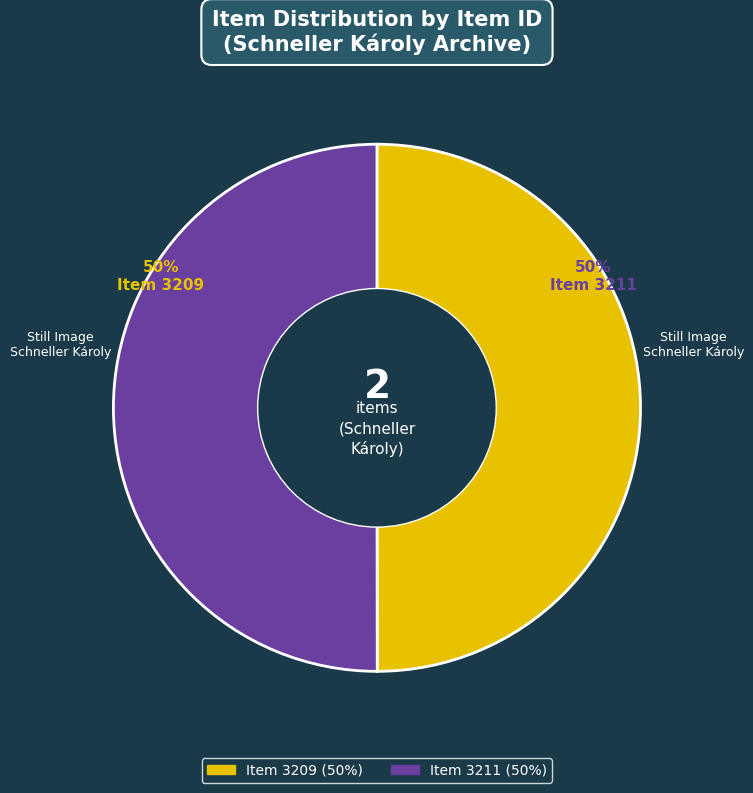

Is it true that Item 3209 (50%) is 42% of the pie?

False